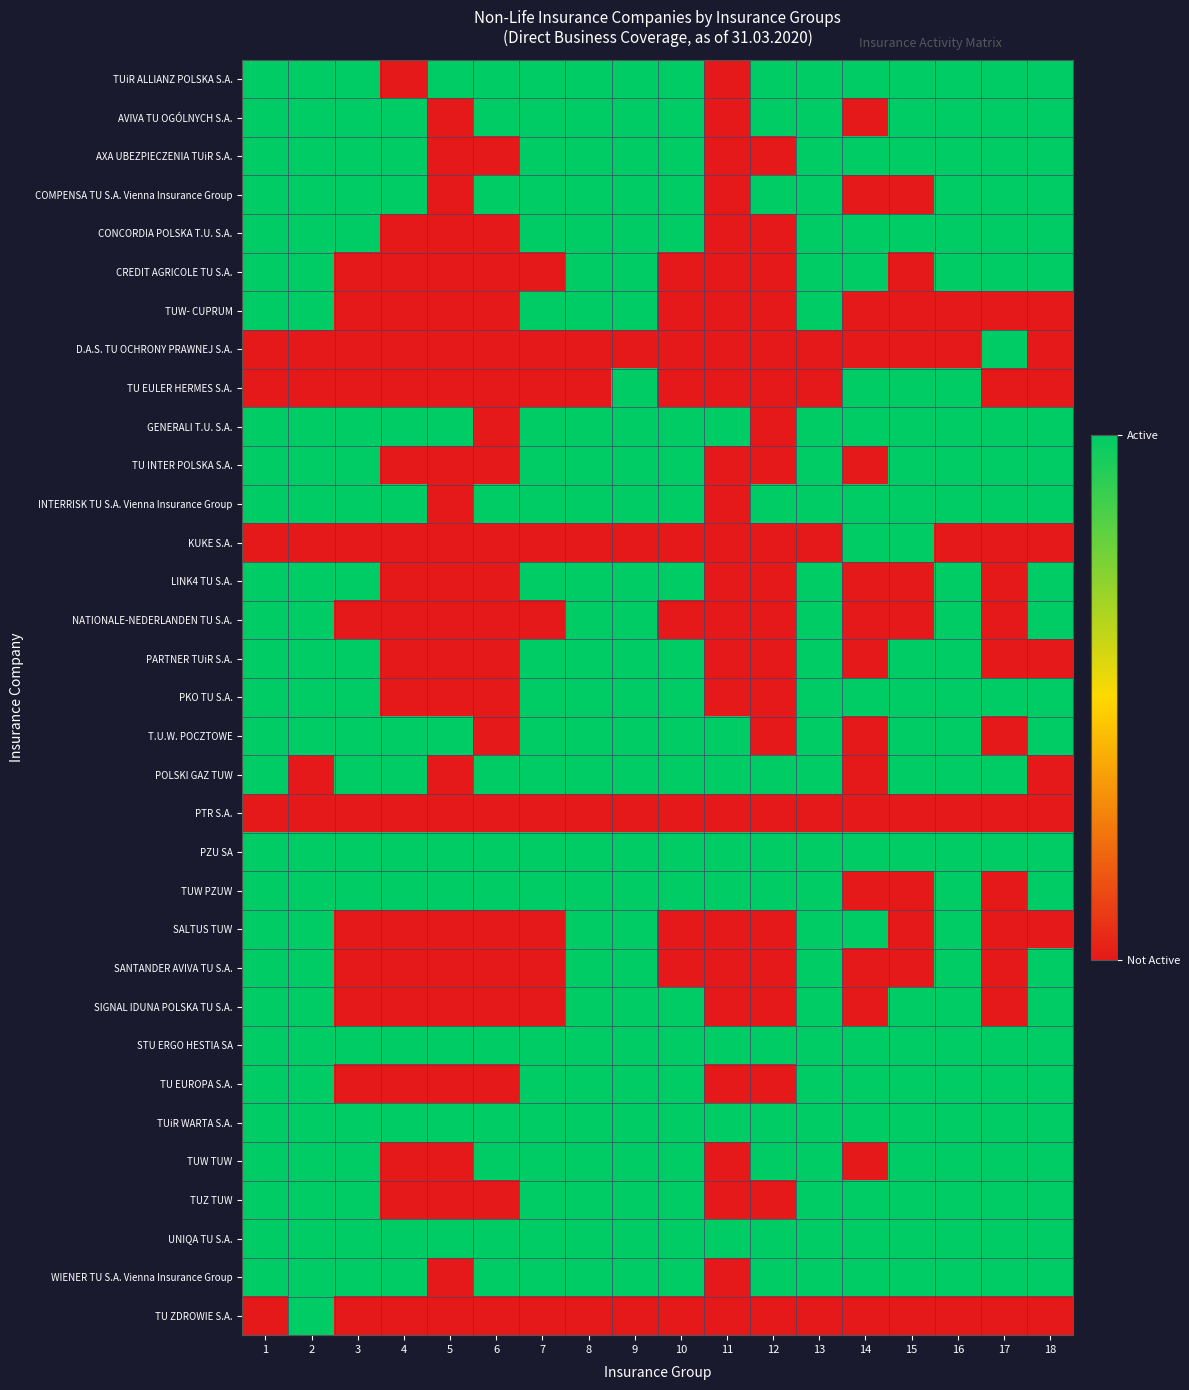

Rank the series by their maximum value, from lowest to highest.

PTR S.A., TUiR ALLIANZ POLSKA S.A., AVIVA TU OGÓLNYCH S.A., AXA UBEZPIECZENIA TUiR S.A., COMPENSA TU S.A. Vienna Insurance Group, CONCORDIA POLSKA T.U. S.A., CREDIT AGRICOLE TU S.A., TUW- CUPRUM, D.A.S. TU OCHRONY PRAWNEJ S.A., TU EULER HERMES S.A., GENERALI T.U. S.A., TU INTER POLSKA S.A., INTERRISK TU S.A. Vienna Insurance Group, KUKE S.A., LINK4 TU S.A., NATIONALE-NEDERLANDEN TU S.A., PARTNER TUiR S.A., PKO TU S.A., T.U.W. POCZTOWE, POLSKI GAZ TUW, PZU SA, TUW PZUW, SALTUS TUW, SANTANDER AVIVA TU S.A., SIGNAL IDUNA POLSKA TU S.A., STU ERGO HESTIA SA, TU EUROPA S.A., TUiR WARTA S.A., TUW TUW, TUZ TUW, UNIQA TU S.A., WIENER TU S.A. Vienna Insurance Group, TU ZDROWIE S.A.